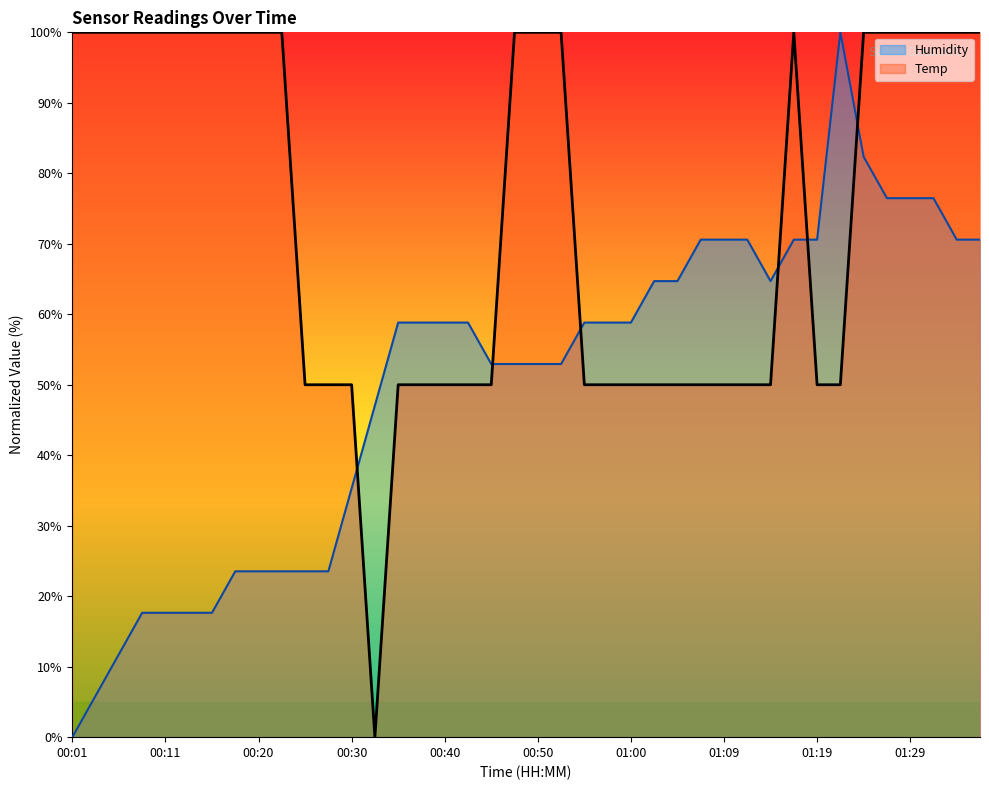

At which category does Humidity reach its first local valley?

01:14